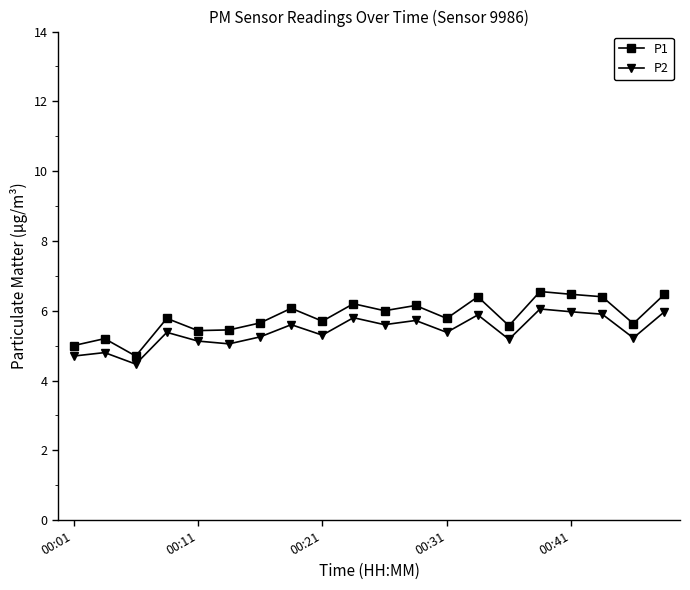

What is the average value of the P1 series?

5.8